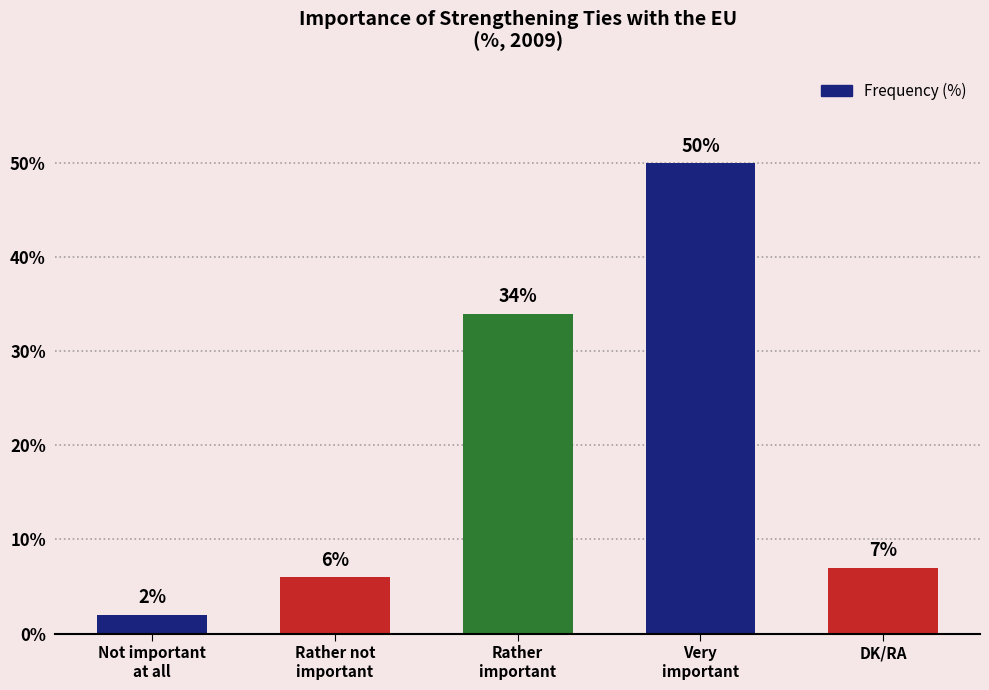

List the labels in order of value, largest first.

Very
important, Rather
important, DK/RA, Rather not
important, Not important
at all